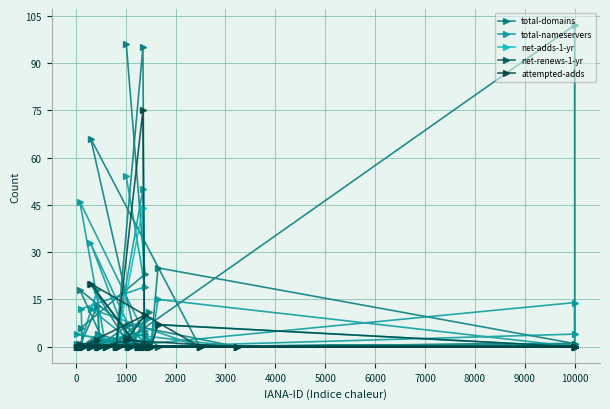

At 8000, list the series in order from smallest to largest.

total-domains, total-nameservers, net-adds-1-yr, net-renews-1-yr, attempted-adds